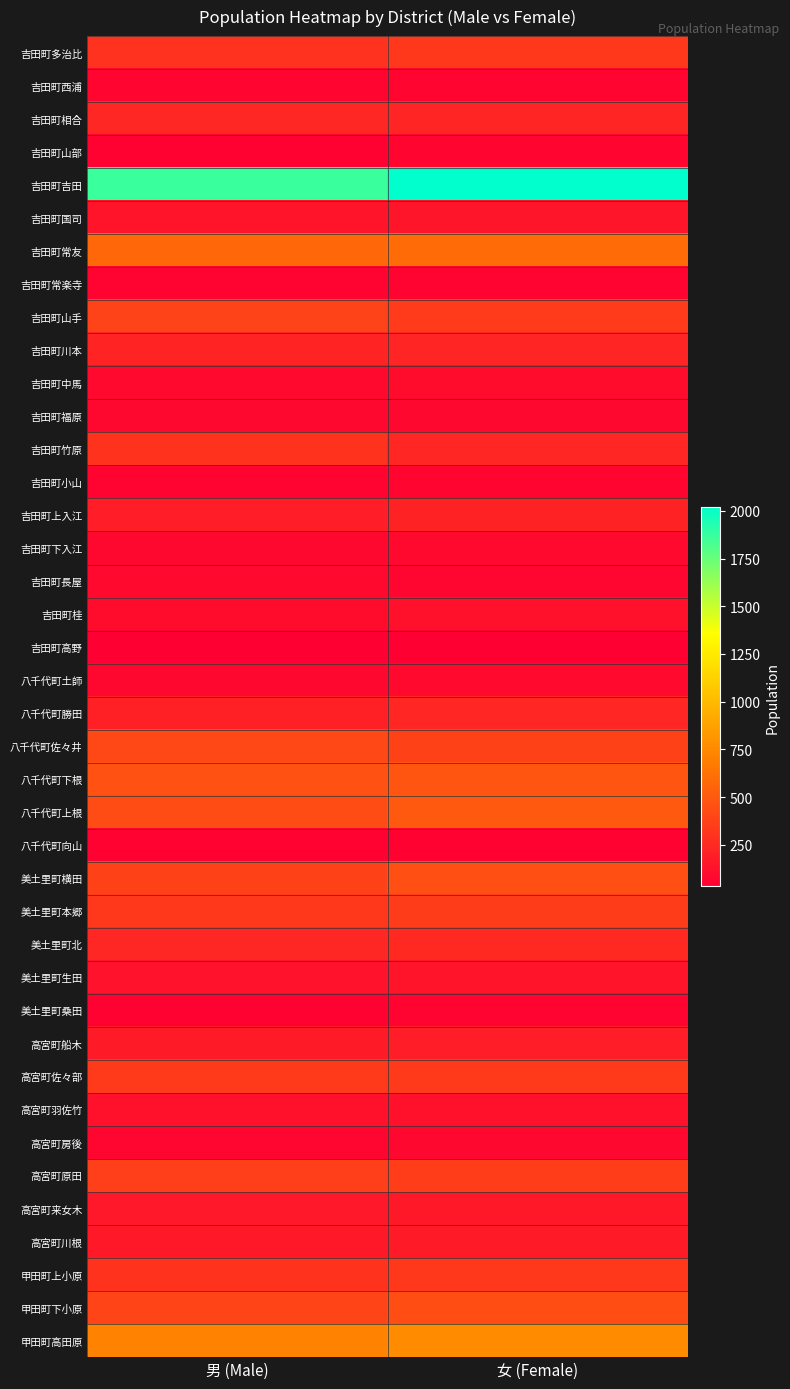

At which category does the chart reach its minimum across all series?

女 (Female)